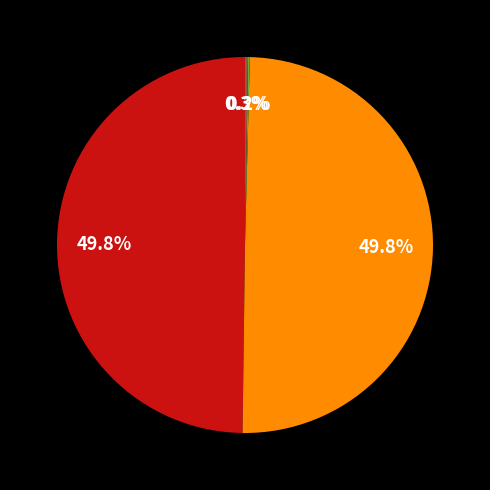

Rank the categories by value from highest to lowest.

73577, 73413, 73579, 73417